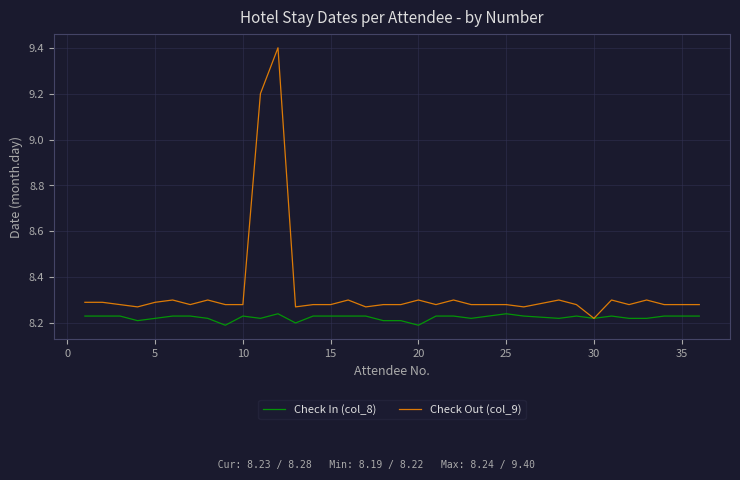

What is the maximum value shown in the chart?

9.4